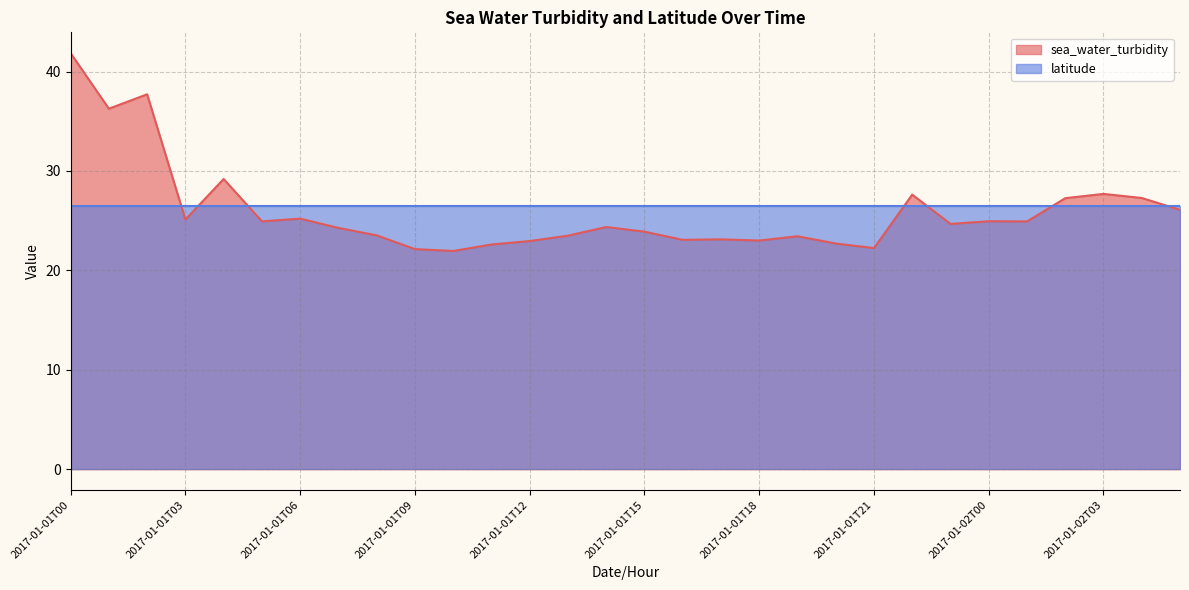

How many interior local valleys (lower than both neighbors) does the data have?

9